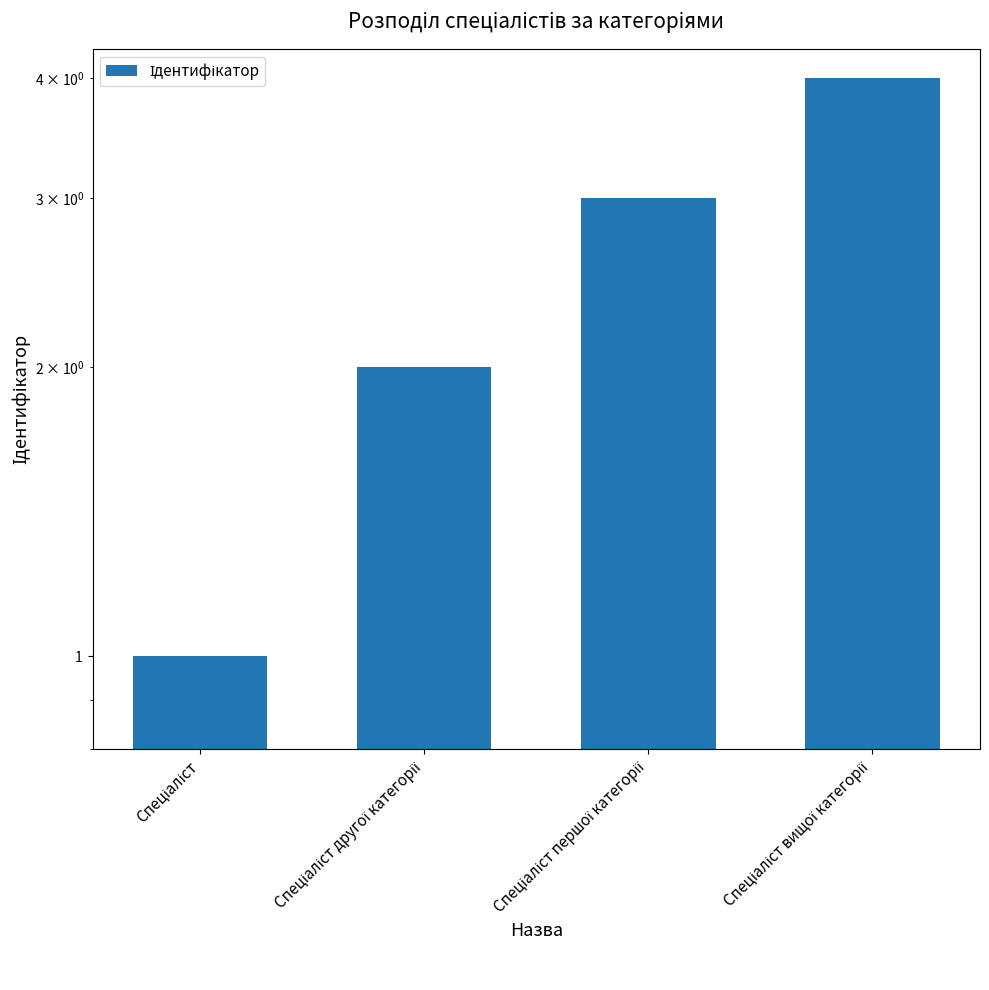

Approximately how many times larger is the value at Спеціаліст першої категорії compared to Спеціаліст другої категорії?

1.5